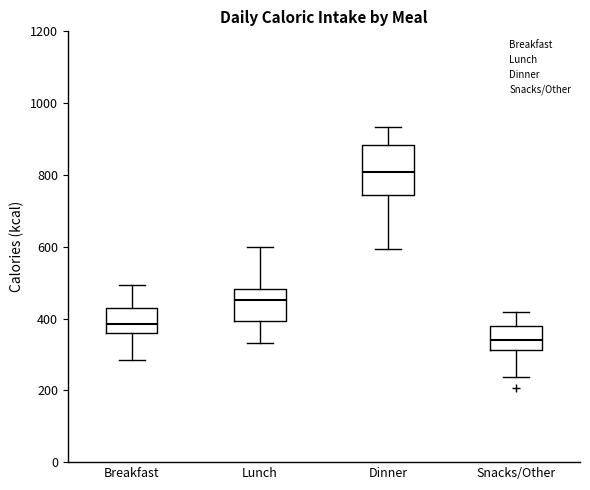

Which box's median line is the lowest?

Snacks/Other